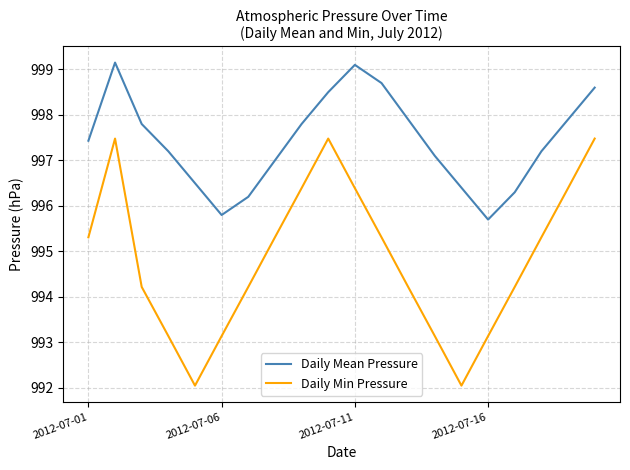

List the series in order of their peak value, lowest first.

Daily Min Pressure, Daily Mean Pressure